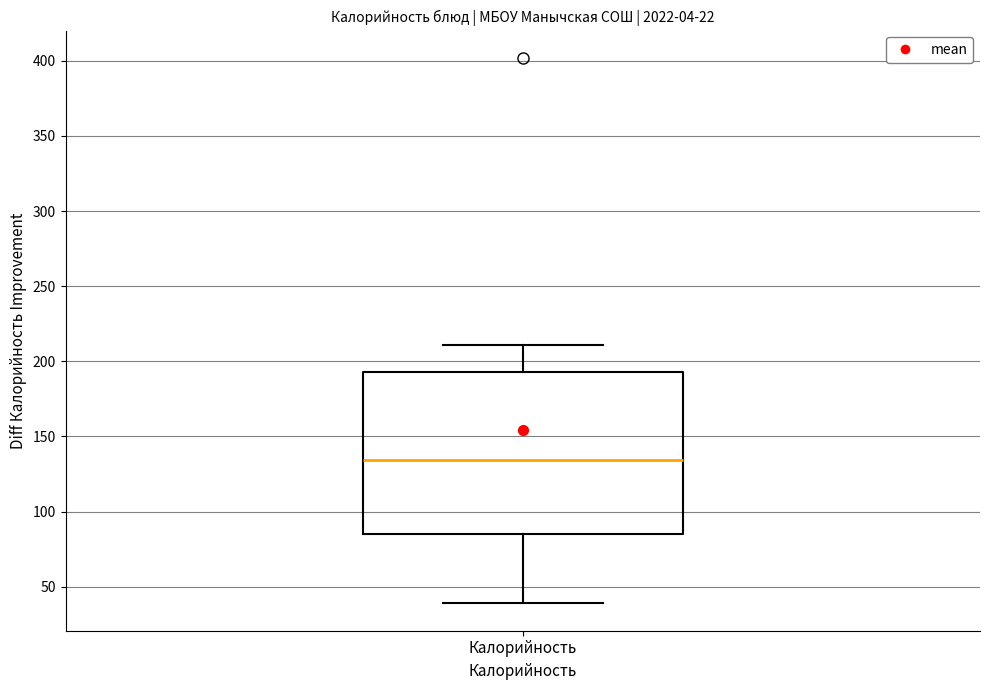

Transcribe this box plot: give where the median line is, the range the box spans, and where the two whiskers end, as read against the y-axis. The values are not printed on the chart, so give them approximately, as read against the axis.

median 135, box 85 to 195, whiskers 40 to 210